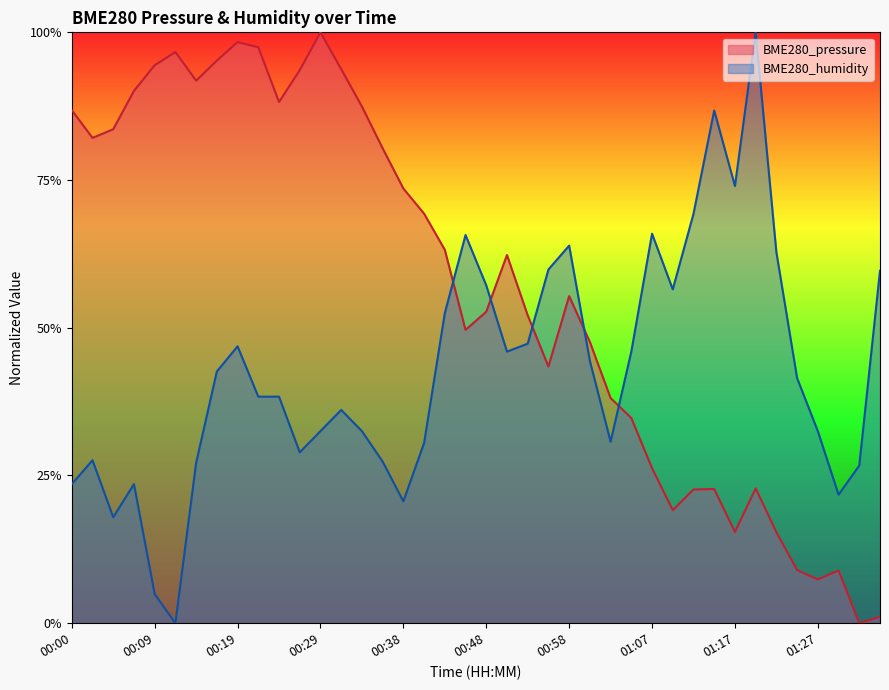

How many categories are shown in the chart?

40